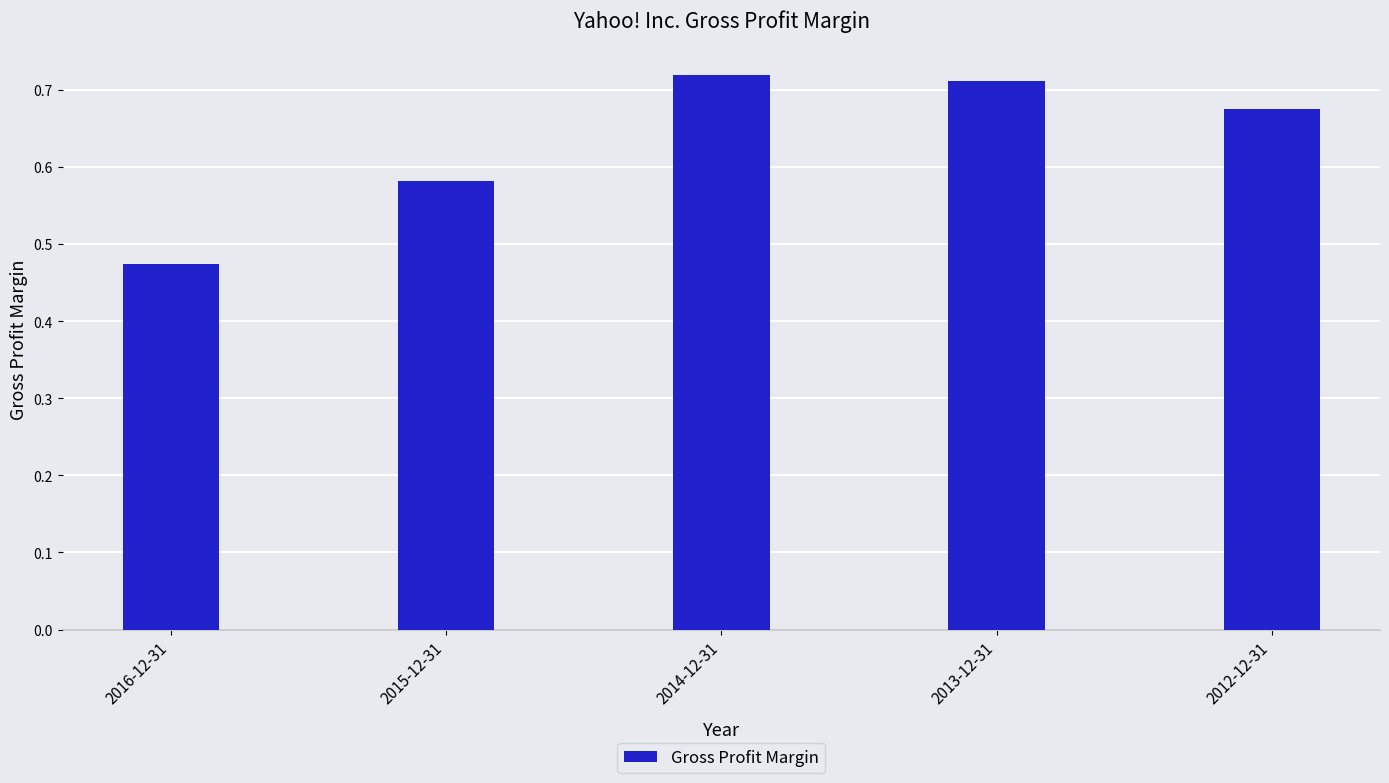

Are the bars grouped side by side (vs. stacked)?

No